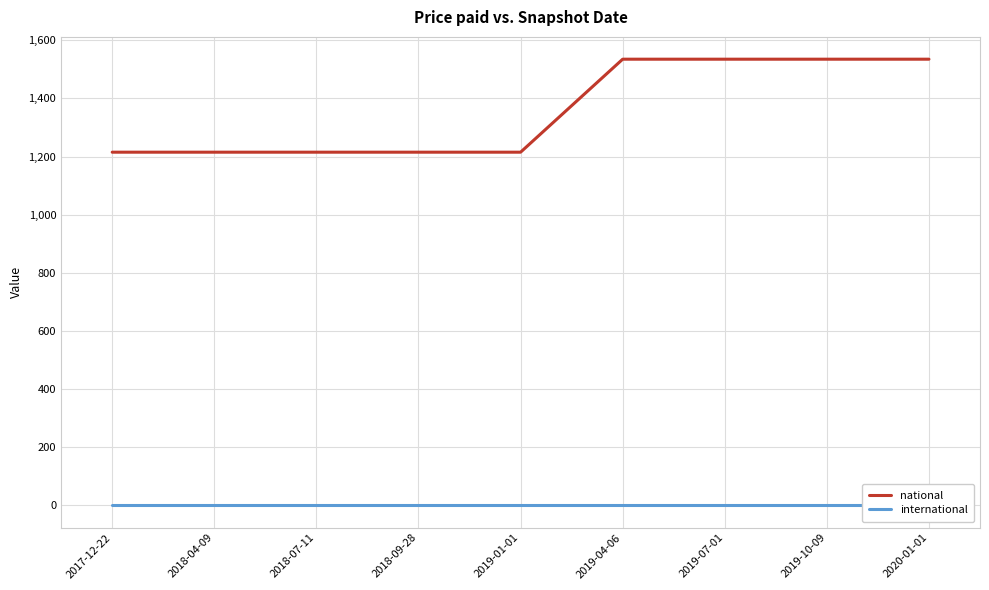

Between 2017-12-22 and 2019-10-09, which is larger?

2019-10-09